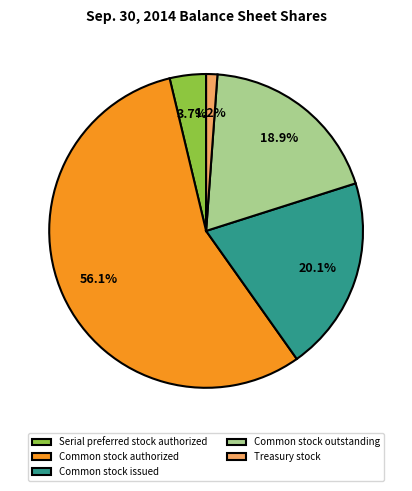

Between Serial preferred stock authorized and Common stock issued, which is larger?

Common stock issued